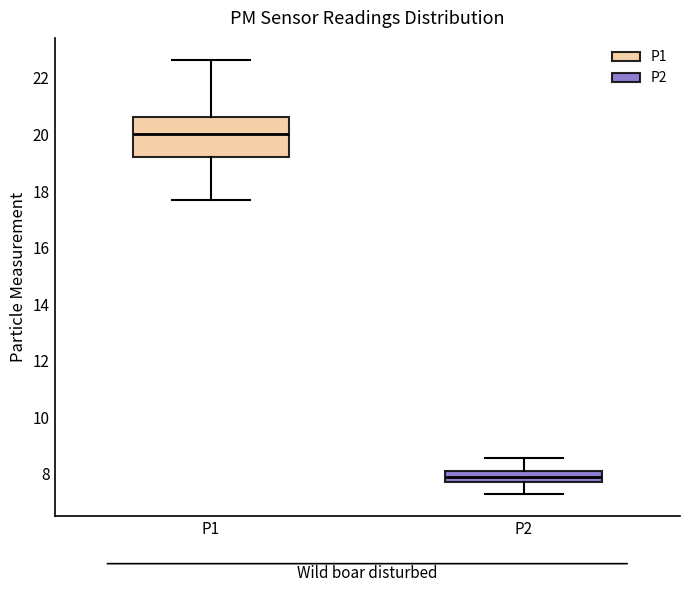

Where is the upper edge of the box for P2 on the y-axis? The values are not printed on the chart, so give them approximately, as read against the axis.

8.0